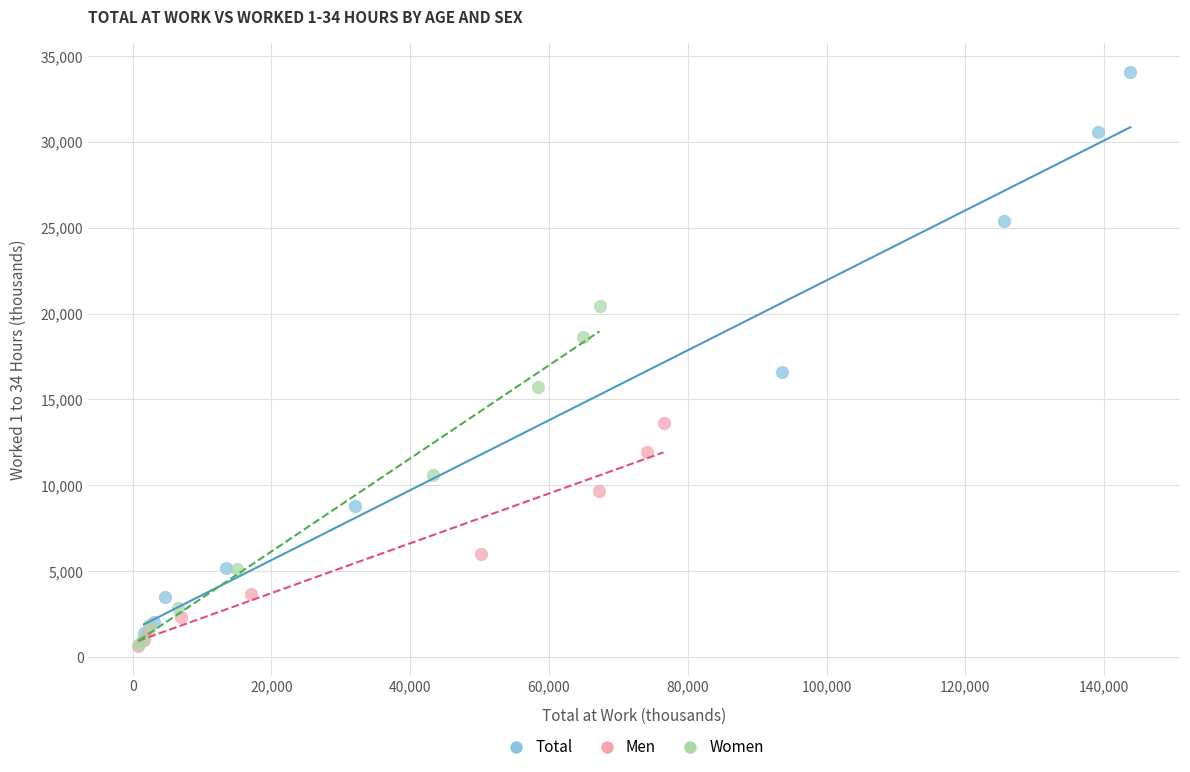

What are all the series names shown in the legend?

Total, Men, Women